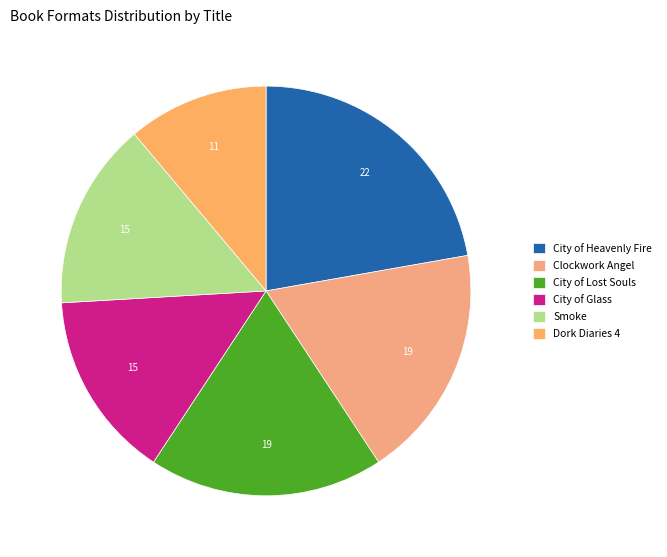

Does any single category account for the majority?

No